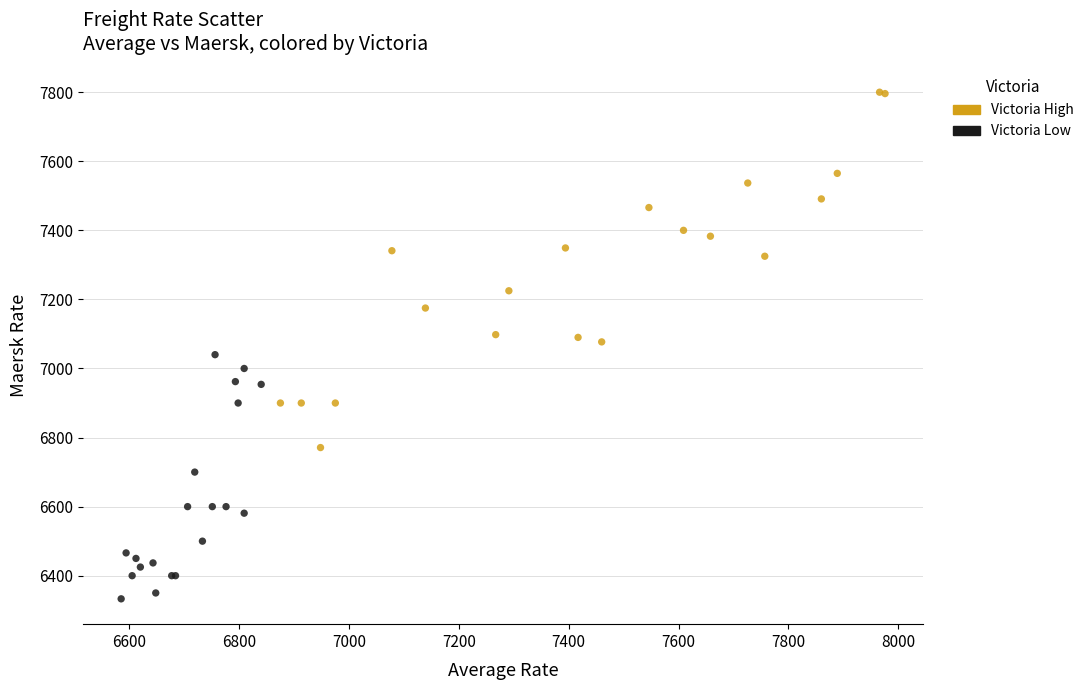

What are all the series names shown in the legend?

Victoria High, Victoria Low